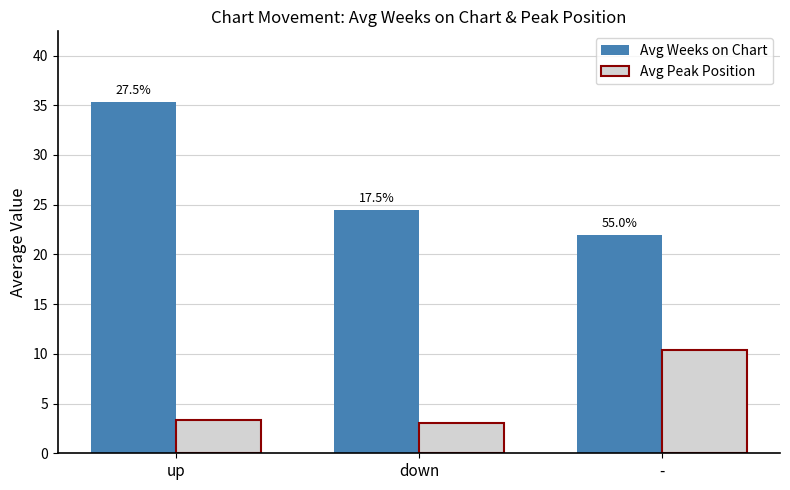

Reading right to left, what are all the values shown in this chart?

Avg Weeks on Chart: -=22.0	down=24.4	up=35.4
Avg Peak Position: -=10.4	down=3.0	up=3.4